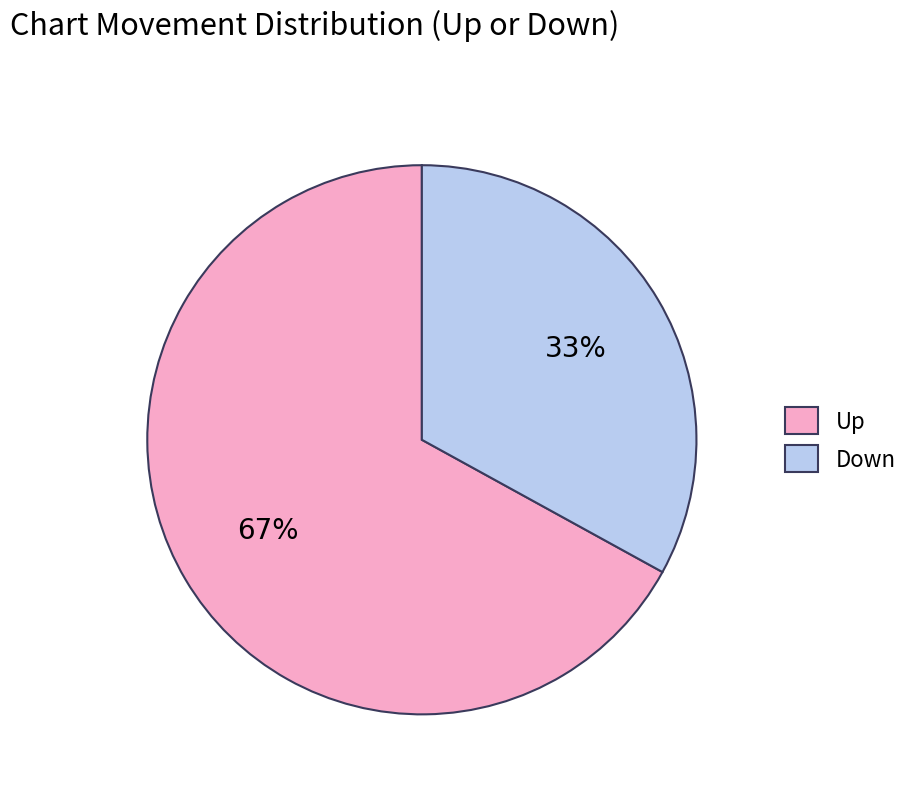

Is it true that Up is 67% of the pie?

True